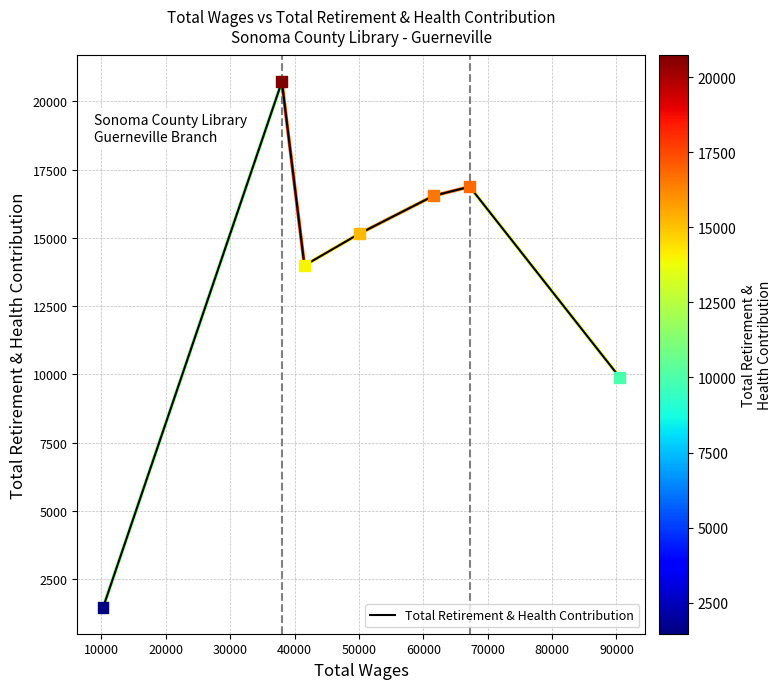

What is the minimum value shown in the chart?

1466